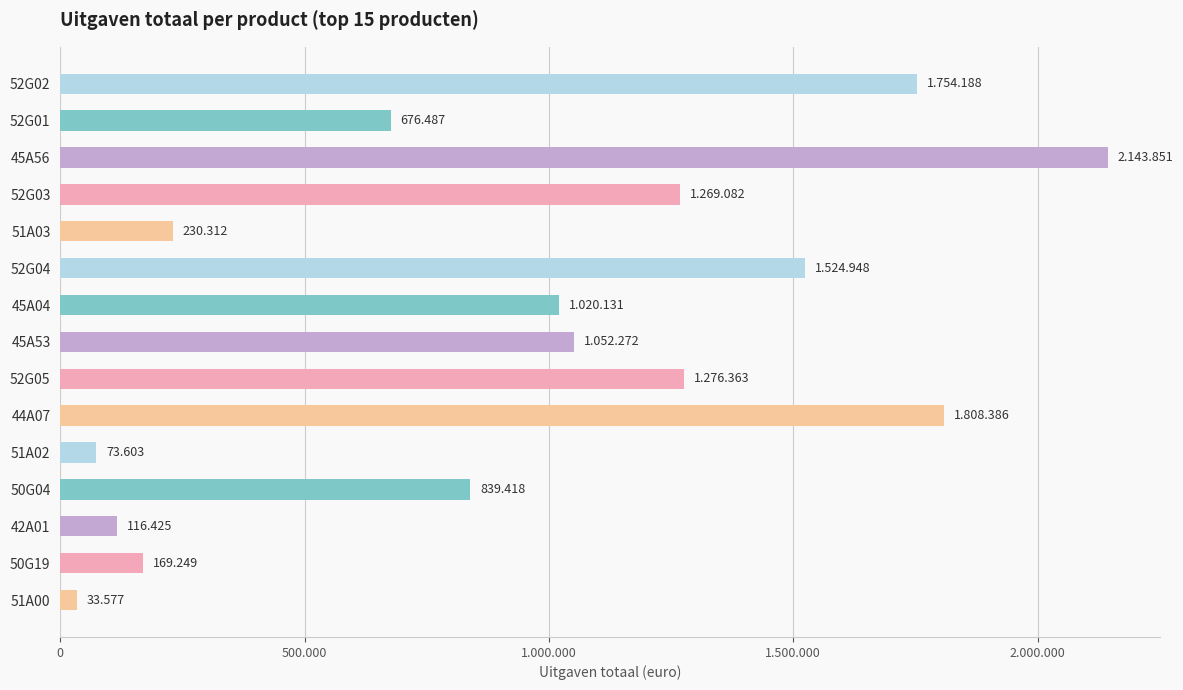

What is the difference between the second highest and minimum values?

1774809.4